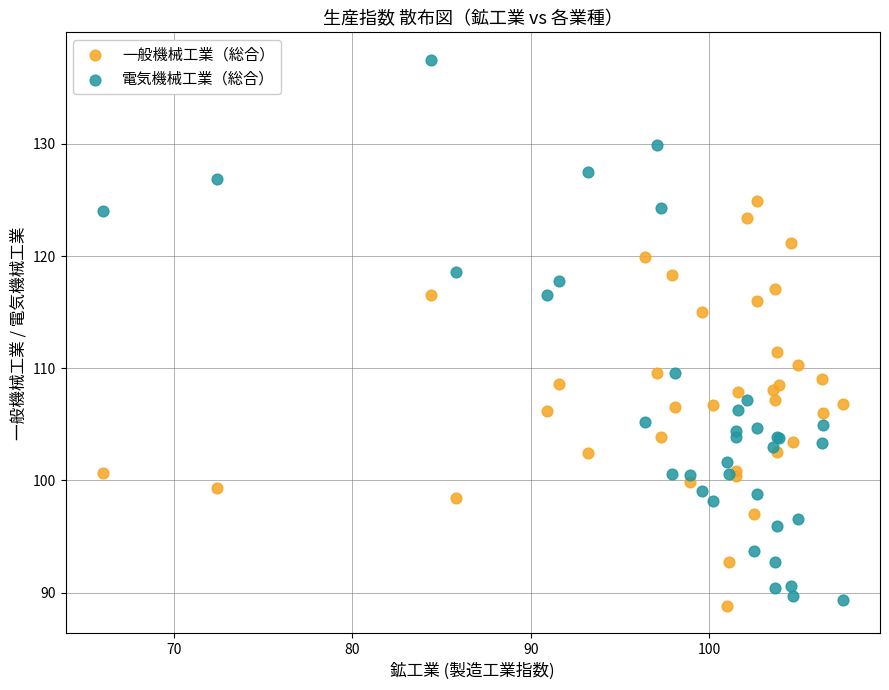

Which series reaches the maximum Y coordinate?

電気機械工業（総合）